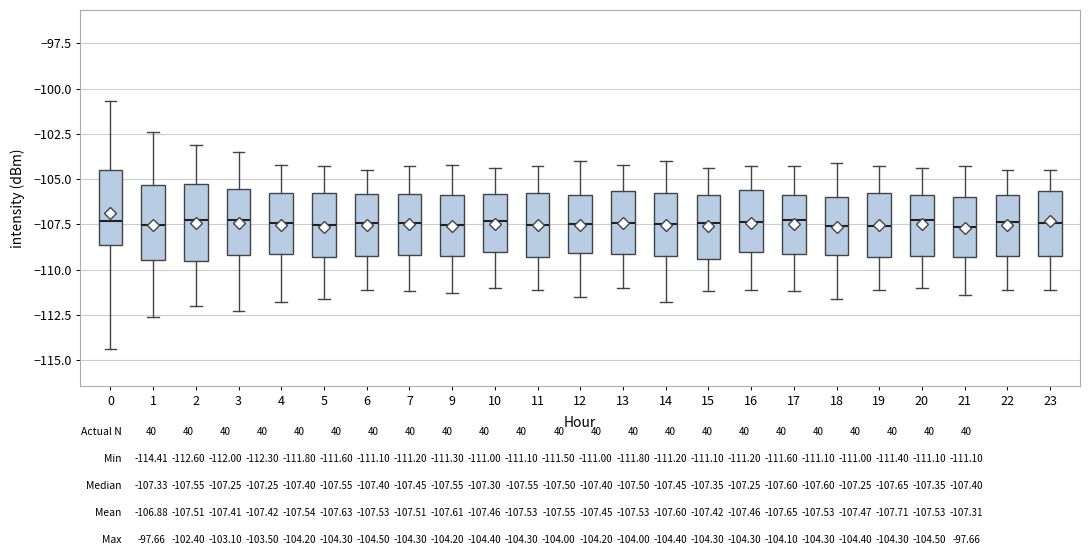

Where does the upper whisker of the box at x = 12 end on the y-axis? The values are not printed on the chart, so give them approximately, as read against the axis.

-104.0